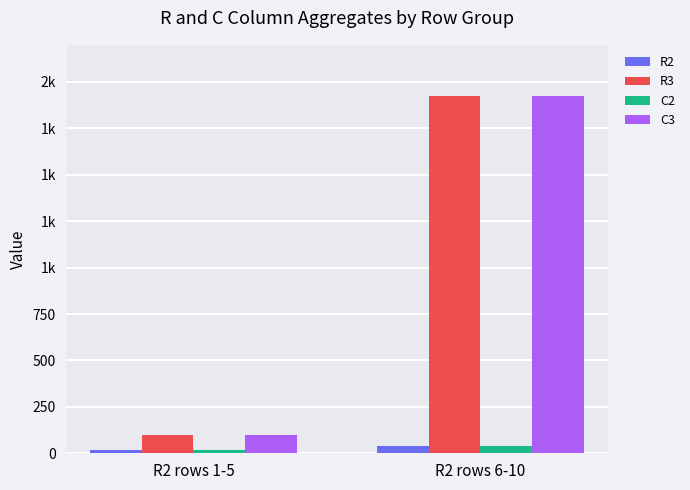

The value of C3 at R2 rows 1-5 is 100. True or false?

True